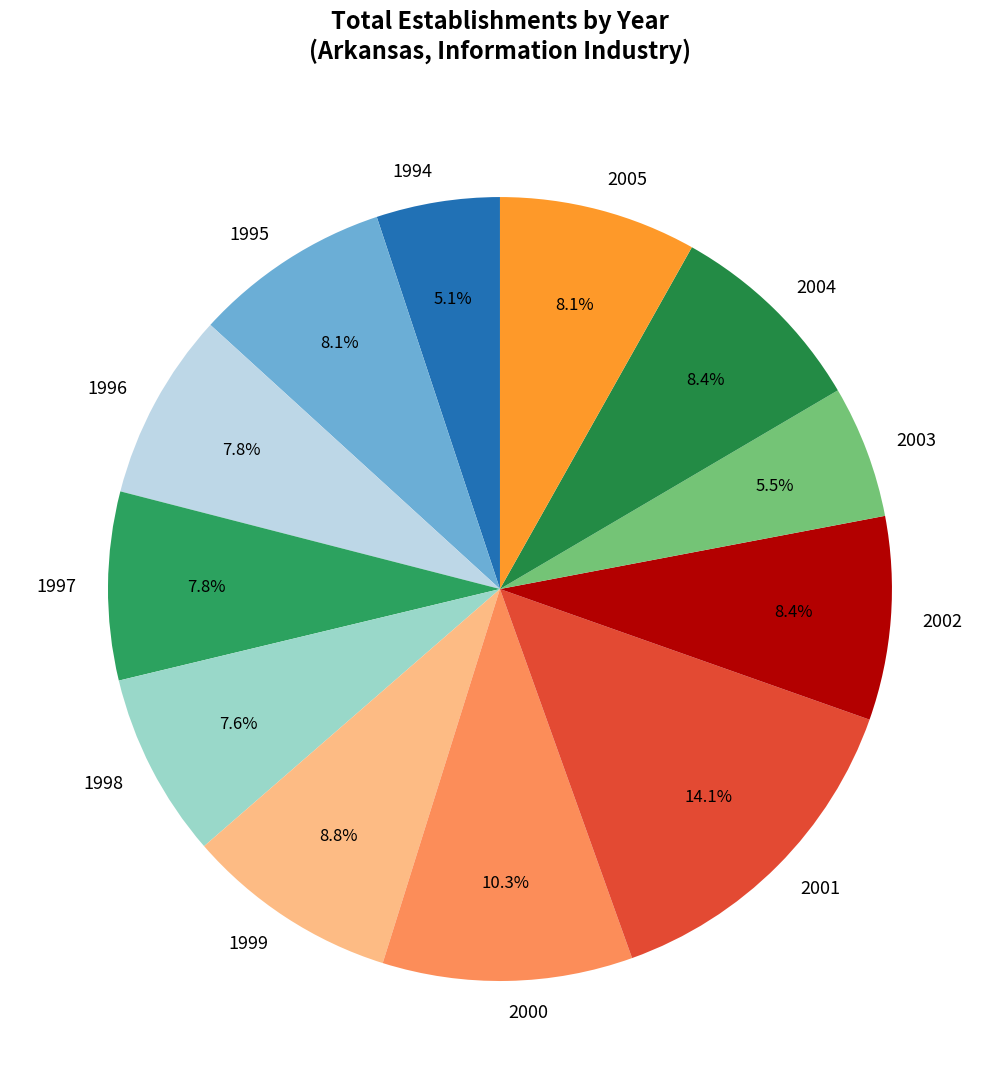

True or false: 2001 accounts for 2% of the total.

False